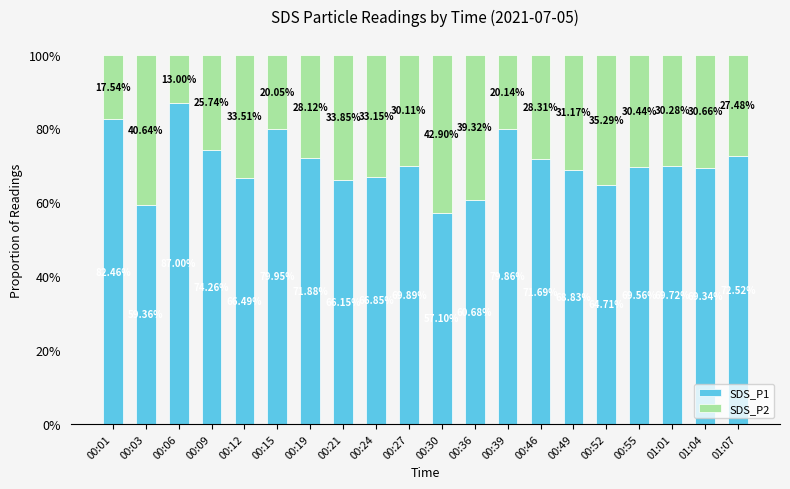

What are all the series names shown in the legend?

SDS_P1, SDS_P2